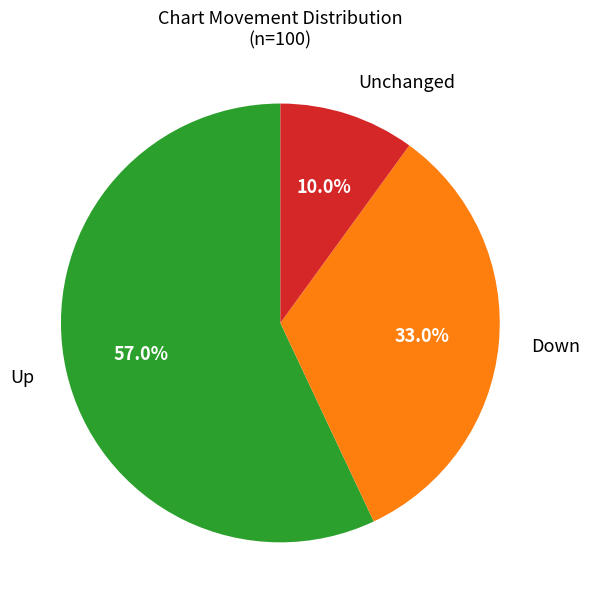

Is there a majority slice in this chart?

Yes